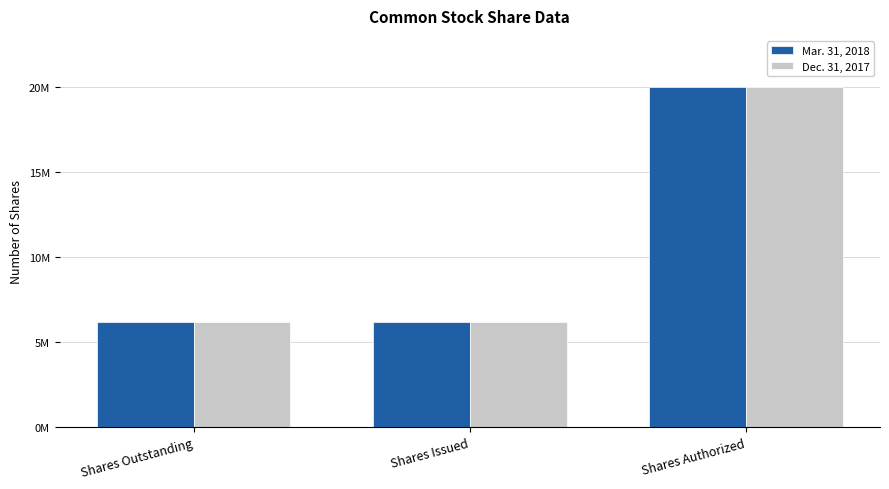

What is the value of the Dec. 31, 2017 bar at the 2nd from the left?

6150000